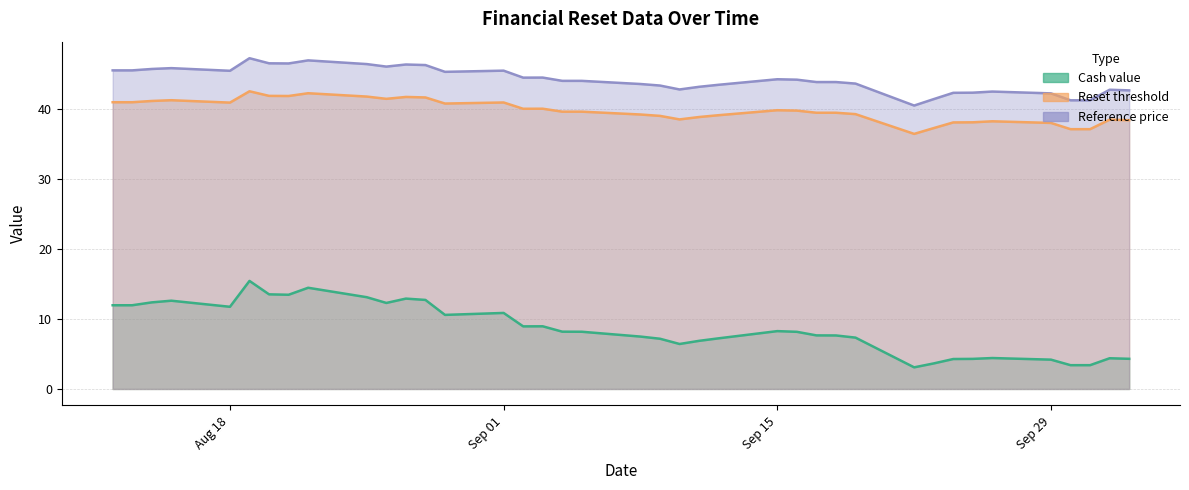

Which has a higher value, 2025-09-12 or 2025-09-10?

2025-09-12